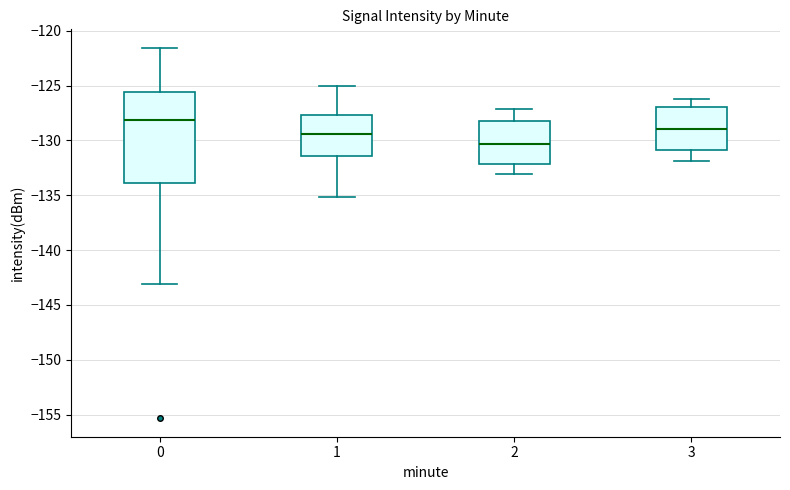

Which box has the highest median line?

0